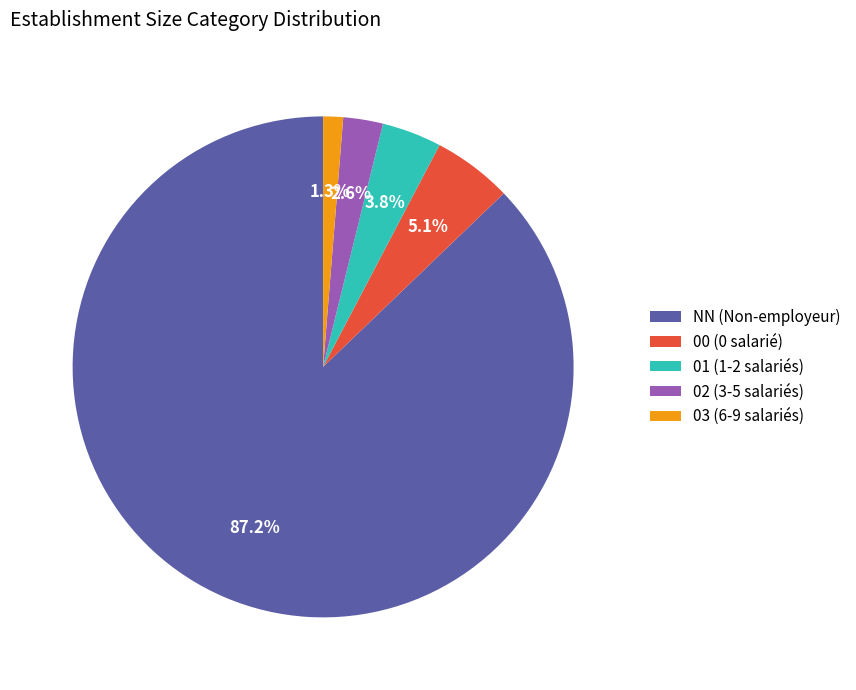

True or false: 02 accounts for 3% of the total.

True